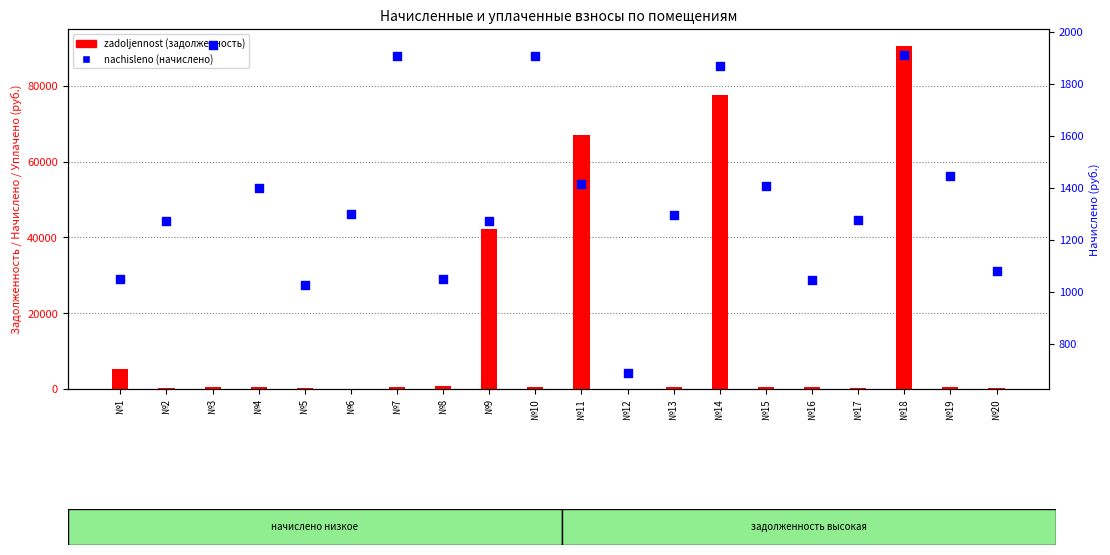

Which series reaches the minimum Y coordinate?

zadoljennost